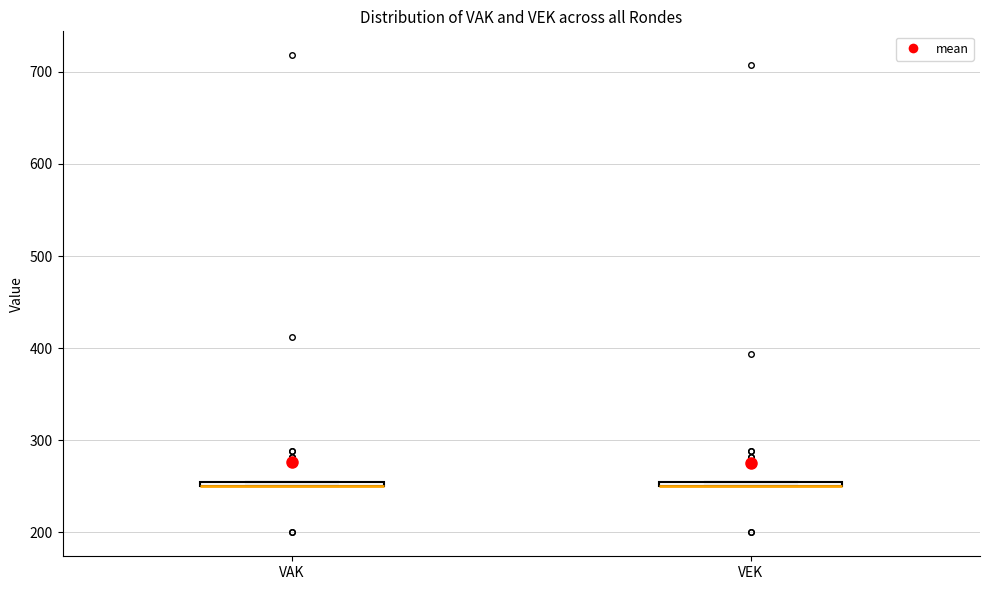

Where is the upper edge of the box for VEK on the y-axis? The values are not printed on the chart, so give them approximately, as read against the axis.

260